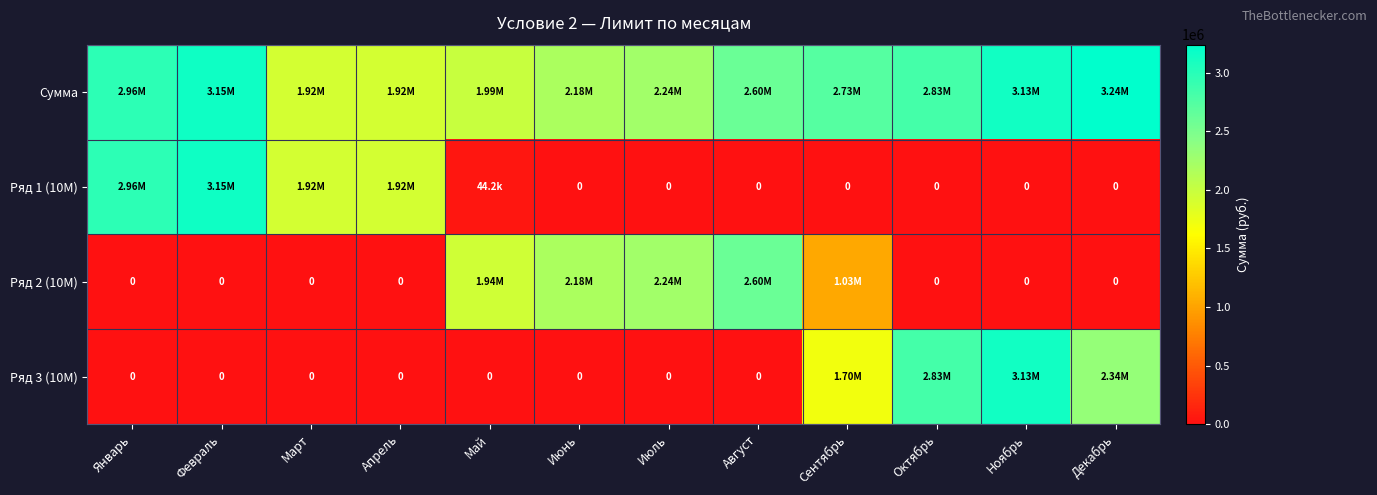

Which series has the widest spread of values?

Ряд 1 (10M)